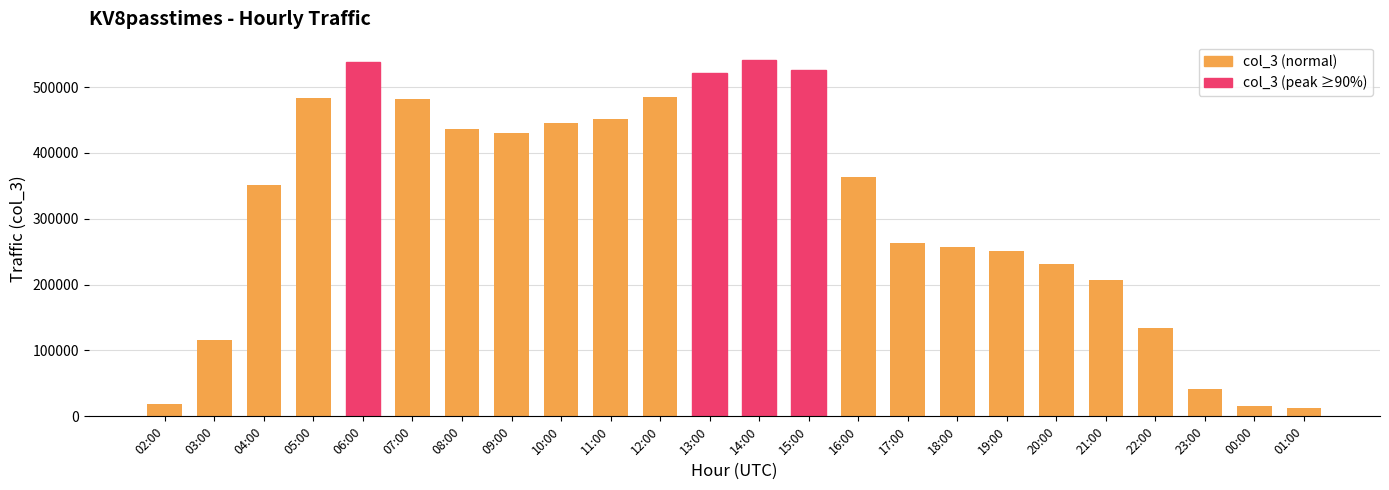

What is the maximum value shown in the chart?

541928